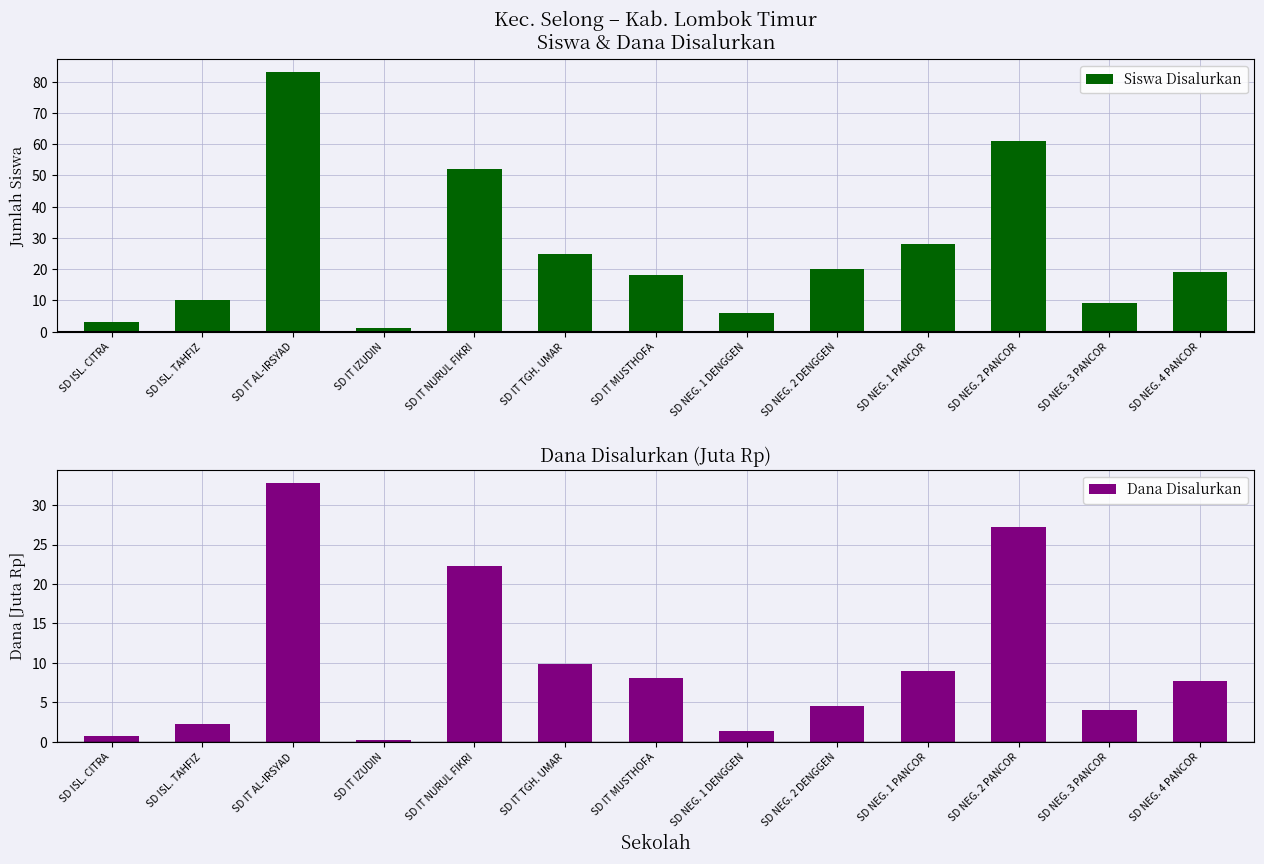

Is the value of Siswa Disalurkan at SD IT AL-IRSYAD greater than the value of Dana Disalurkan at SD NEG. 2 PANCOR?

Yes